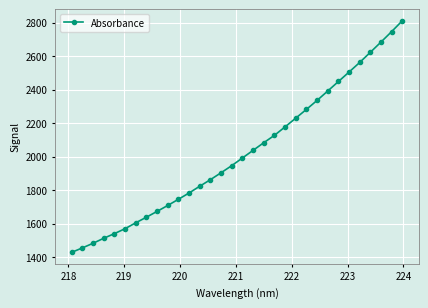

True or false: the data has more than 0 interior local peaks.

False